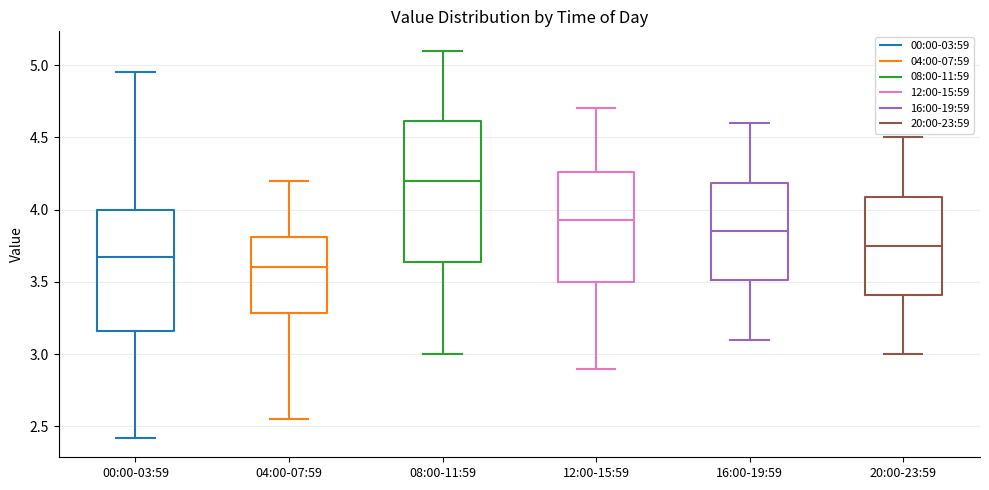

Reading left to right, transcribe this box plot: for each box, give where its median line is, the range the box spans, and where its two whiskers end, as read against the y-axis. The values are not printed on the chart, so give them approximately, as read against the axis.

00:00-03:59: median 3.70, box 3.15 to 4.00, whiskers 2.40 to 4.95
04:00-07:59: median 3.60, box 3.30 to 3.80, whiskers 2.55 to 4.20
08:00-11:59: median 4.20, box 3.65 to 4.60, whiskers 3.00 to 5.10
12:00-15:59: median 3.95, box 3.50 to 4.25, whiskers 2.90 to 4.70
16:00-19:59: median 3.85, box 3.50 to 4.20, whiskers 3.10 to 4.60
20:00-23:59: median 3.75, box 3.40 to 4.10, whiskers 3.00 to 4.50